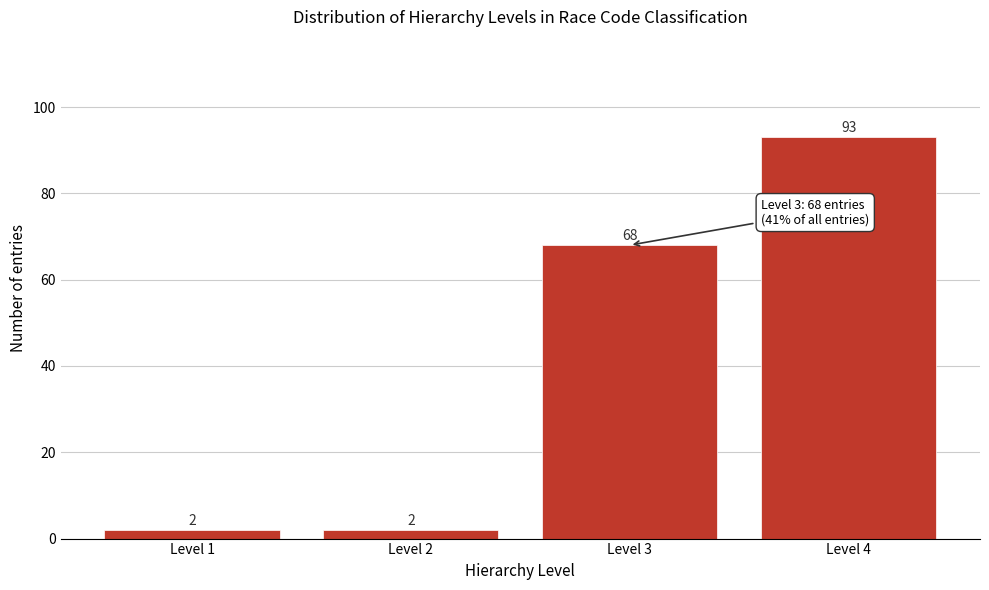

Reading left to right, what are all the values shown in this chart?

Level 1=2	Level 2=2	Level 3=68	Level 4=93